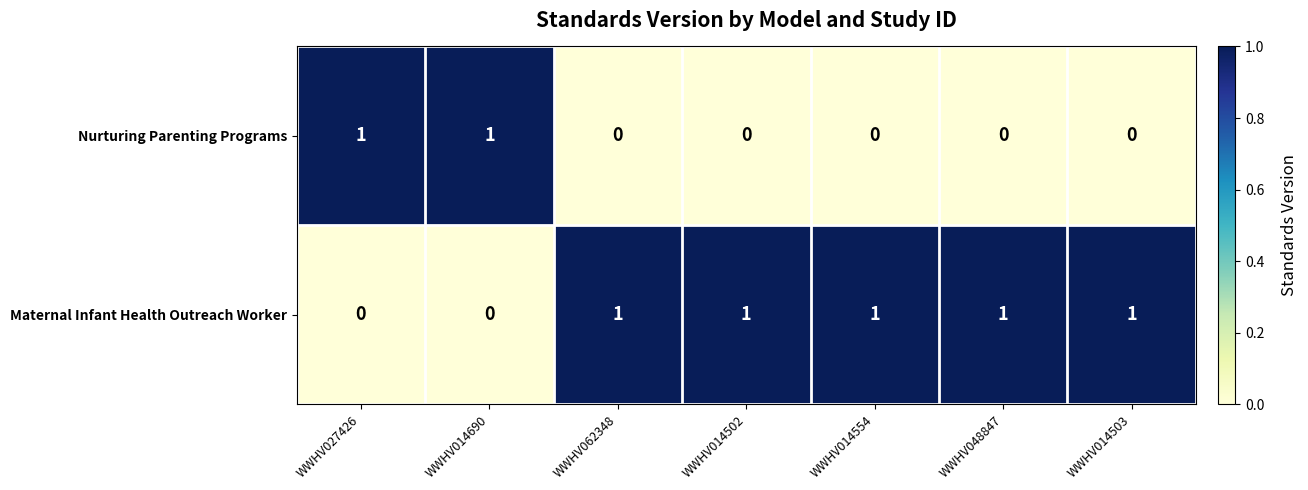

At how many categories does at least one series exceed 0?

7